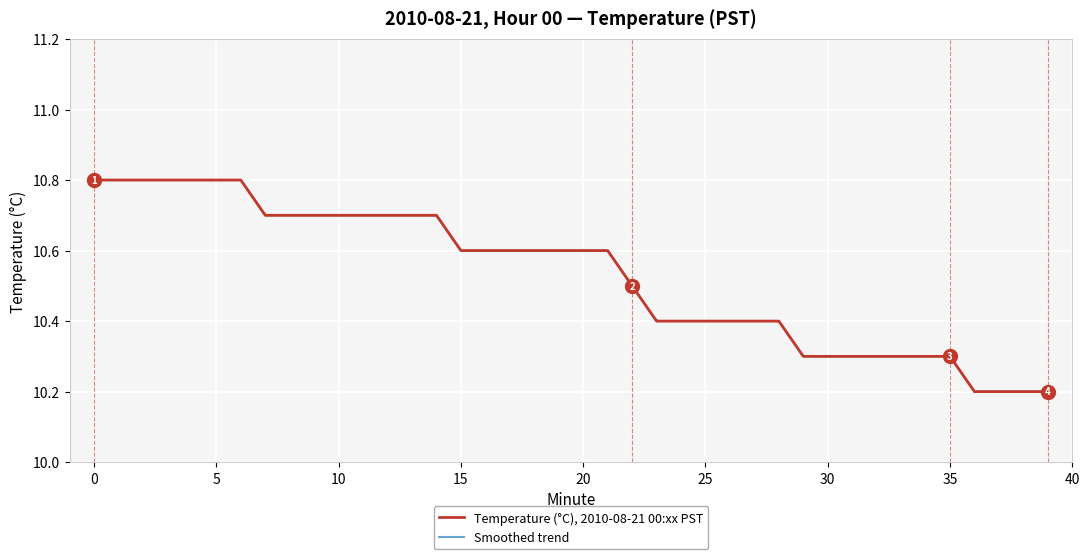

How many values are between 10 and 11?

40